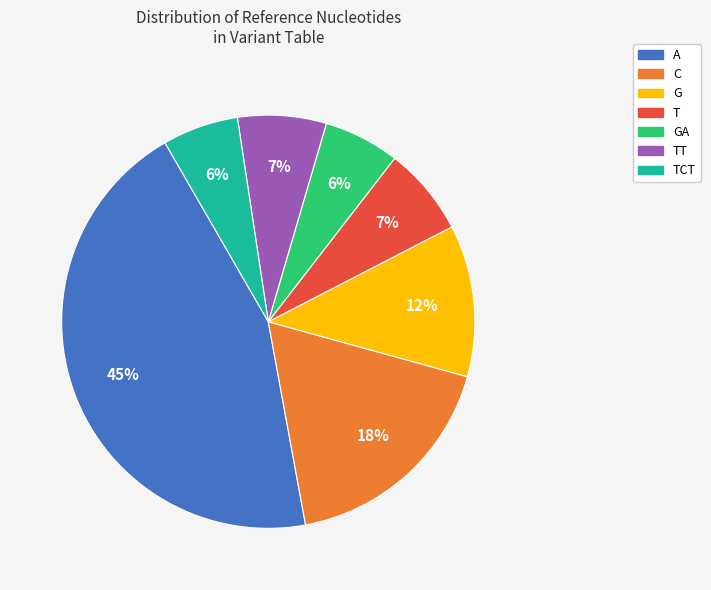

To the nearest percent, what is the average slice percentage?

14%